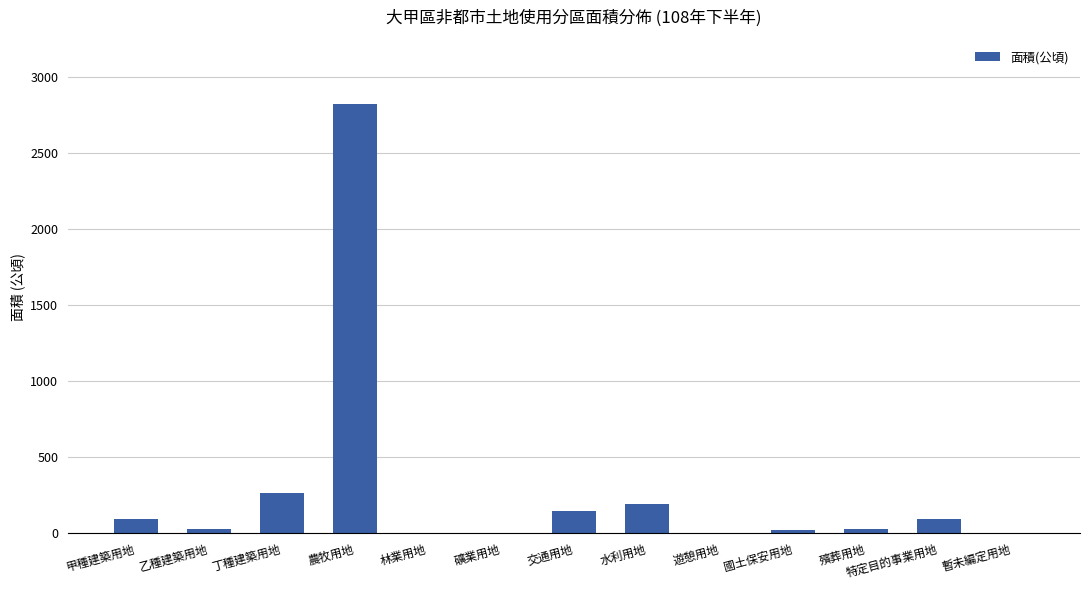

How many distinct data groups are displayed?

1